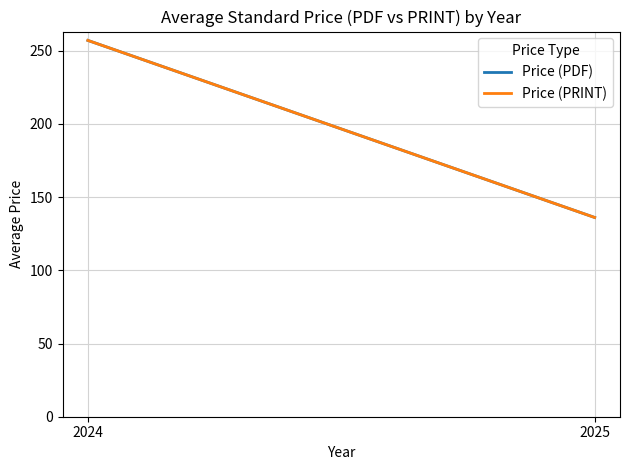

Which has a higher value, 2025 or 2024?

2024